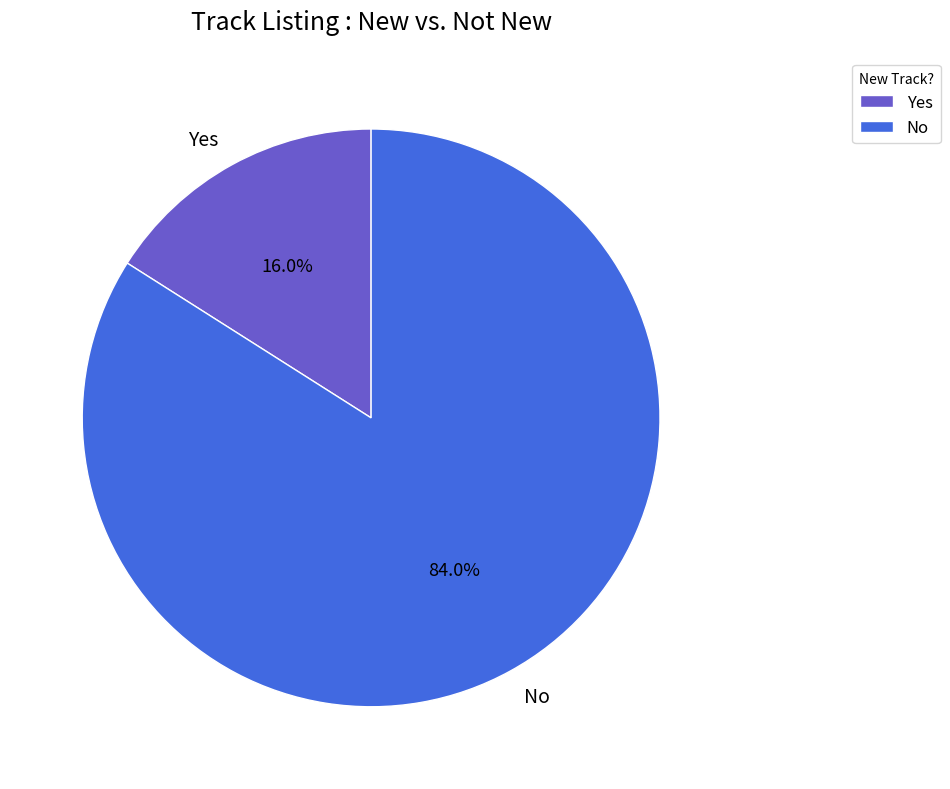

True or false: Yes accounts for 22% of the total.

False